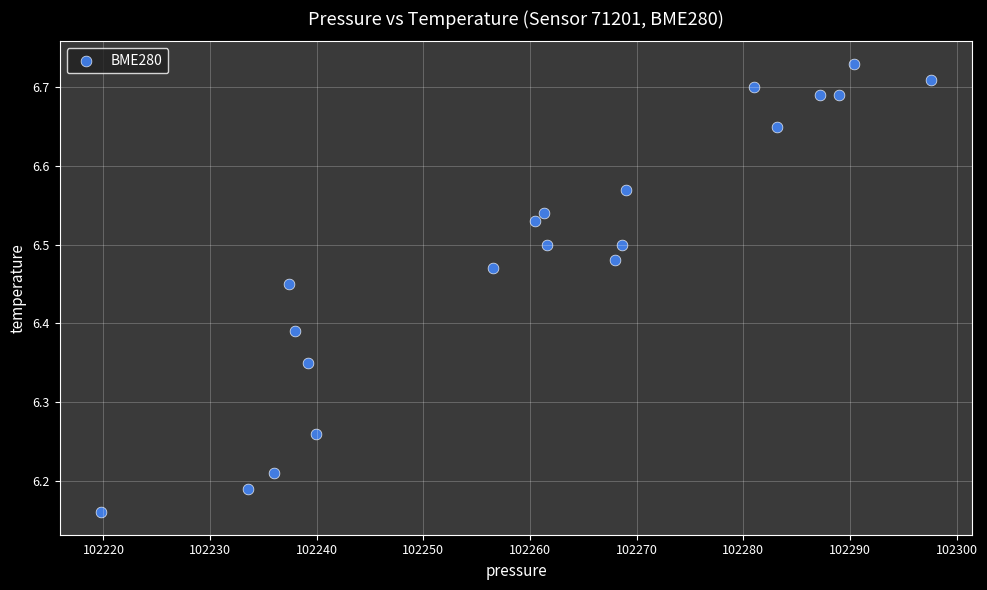

What is the range of Y values (max minus min)?

0.6